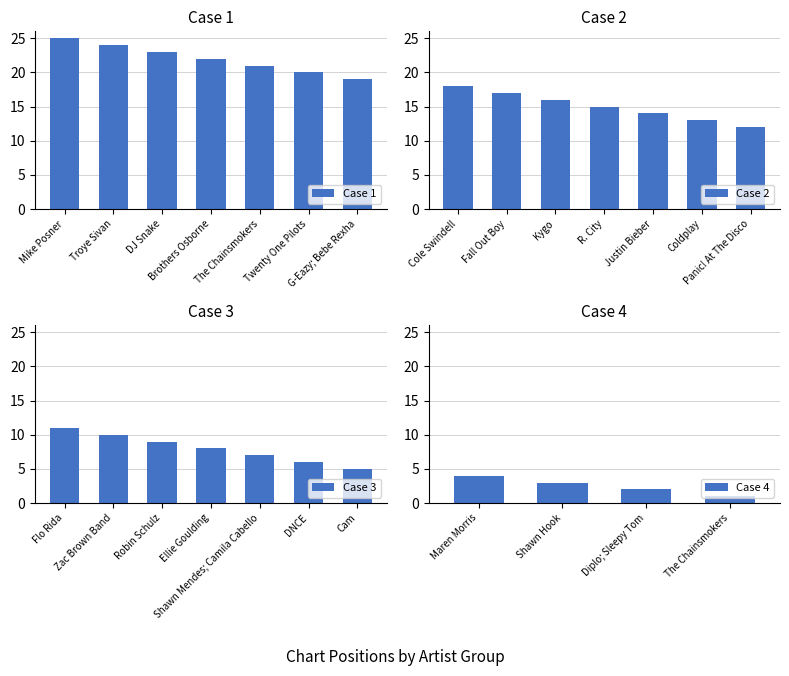

How many values are below 13?

12